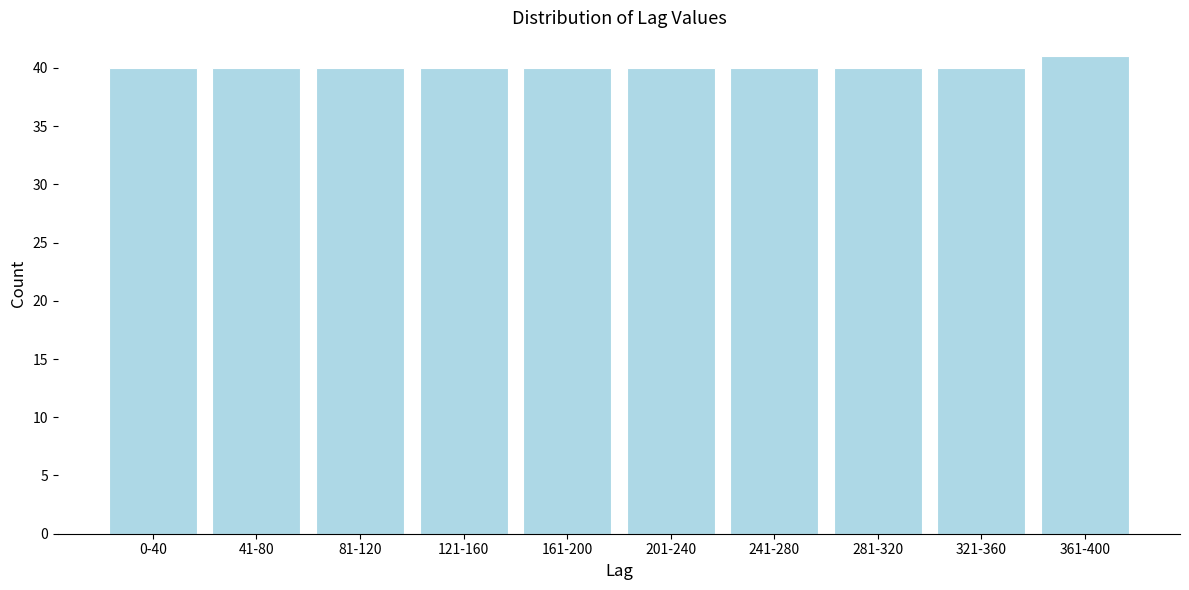

Reading left to right, transcribe all the data shown in this chart.

40	40	40	40	40	40	40	40	40	41